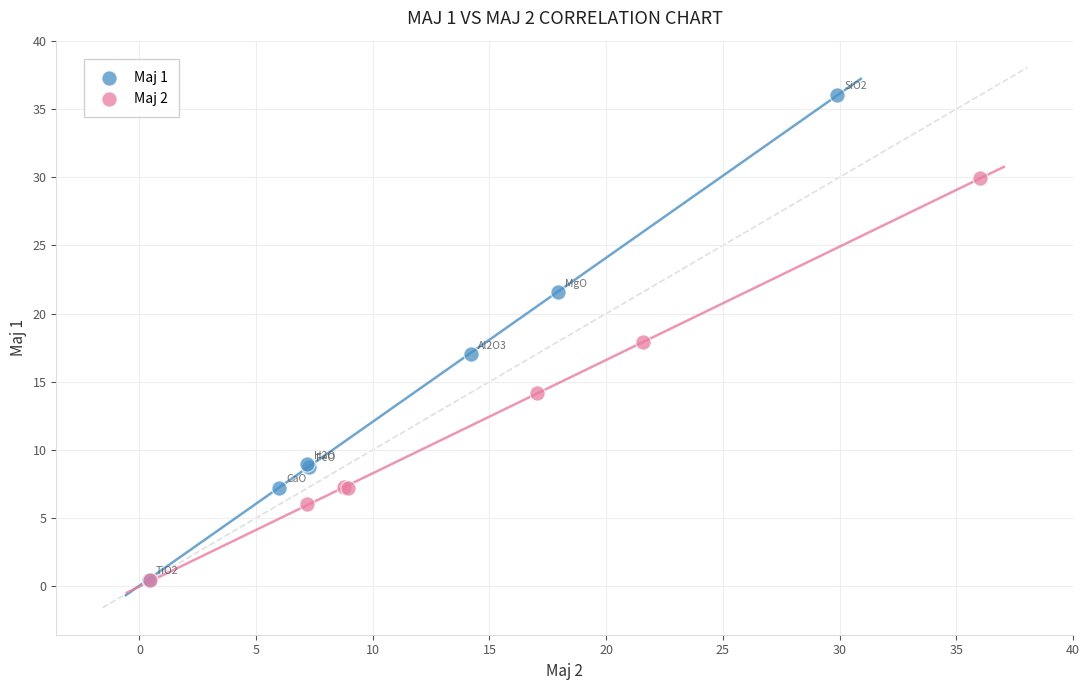

Which series has the widest spread of Y values?

Maj 1